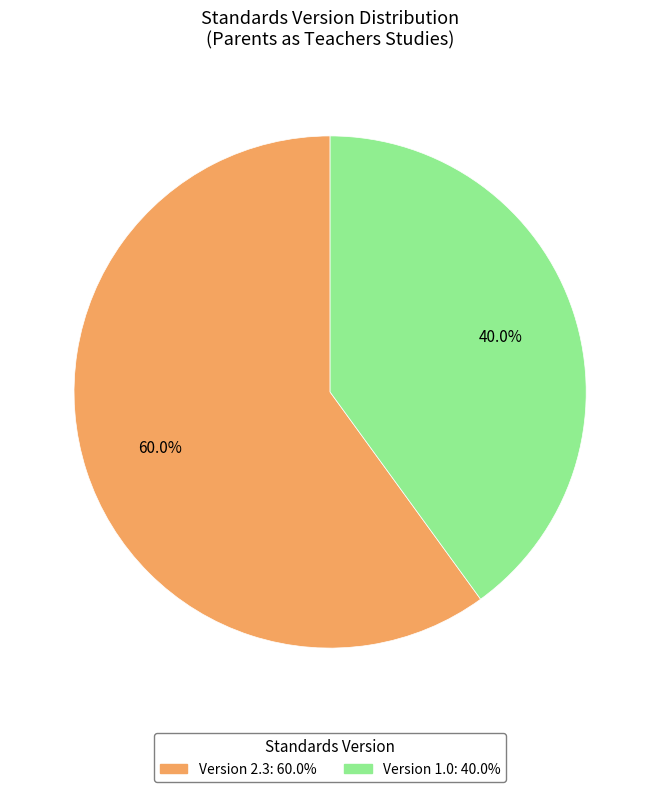

Is there a majority slice in this chart?

Yes